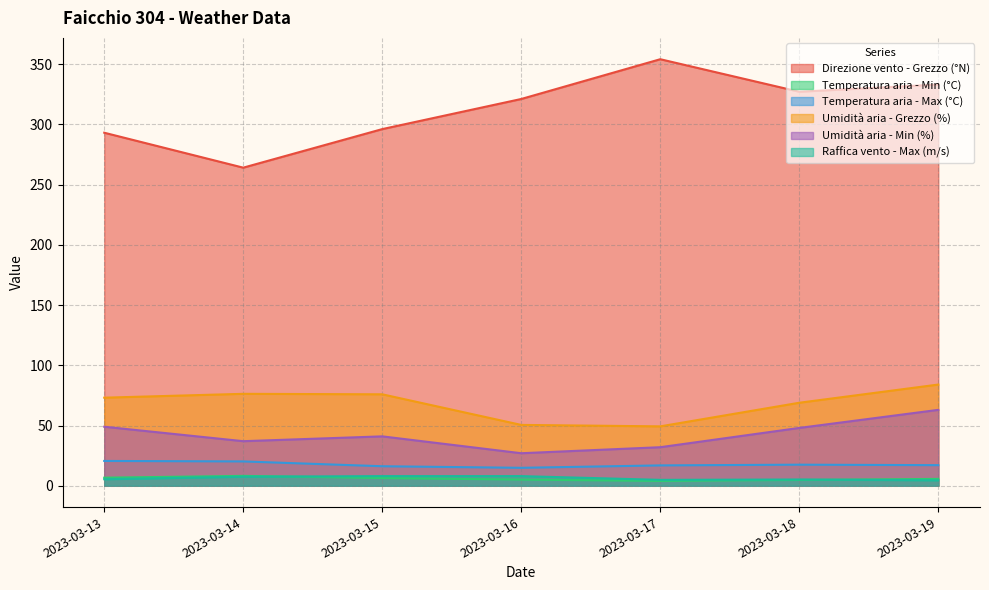

True or false: Temperatura aria - Max (°C) and Umidità aria - Min (%) intersect in this chart.

False